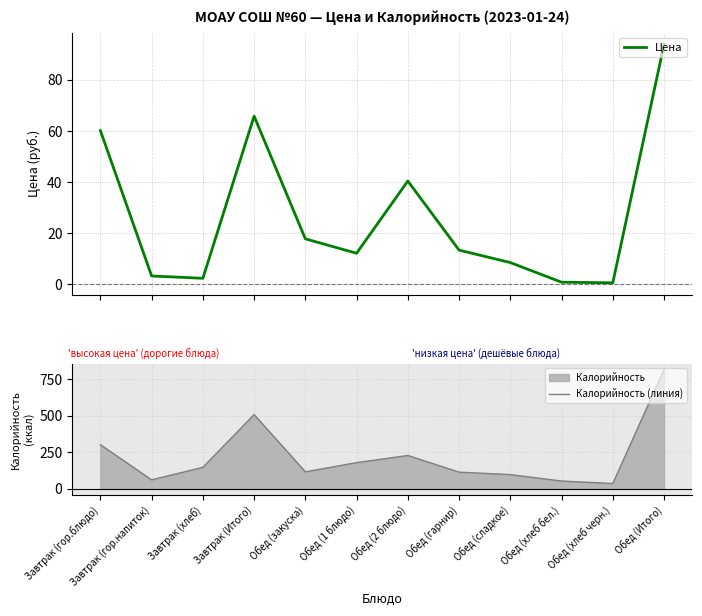

How many series are shown in this chart?

2